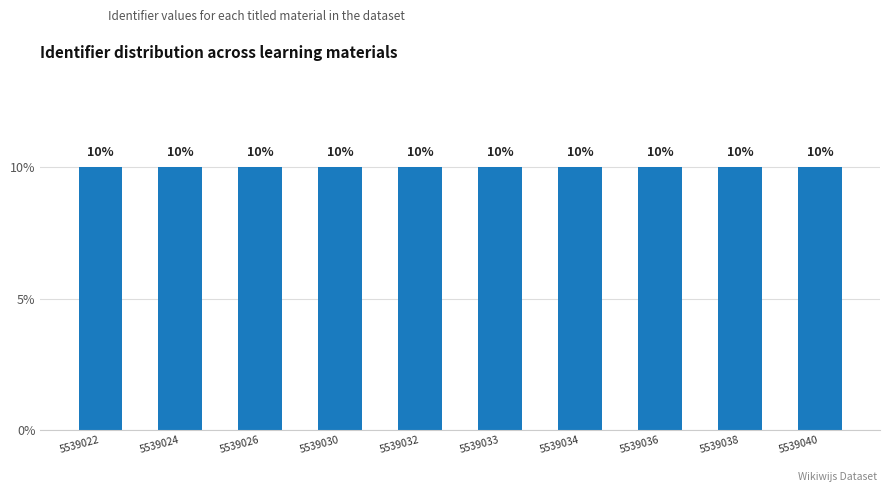

Count the number of values greater than 10.

6